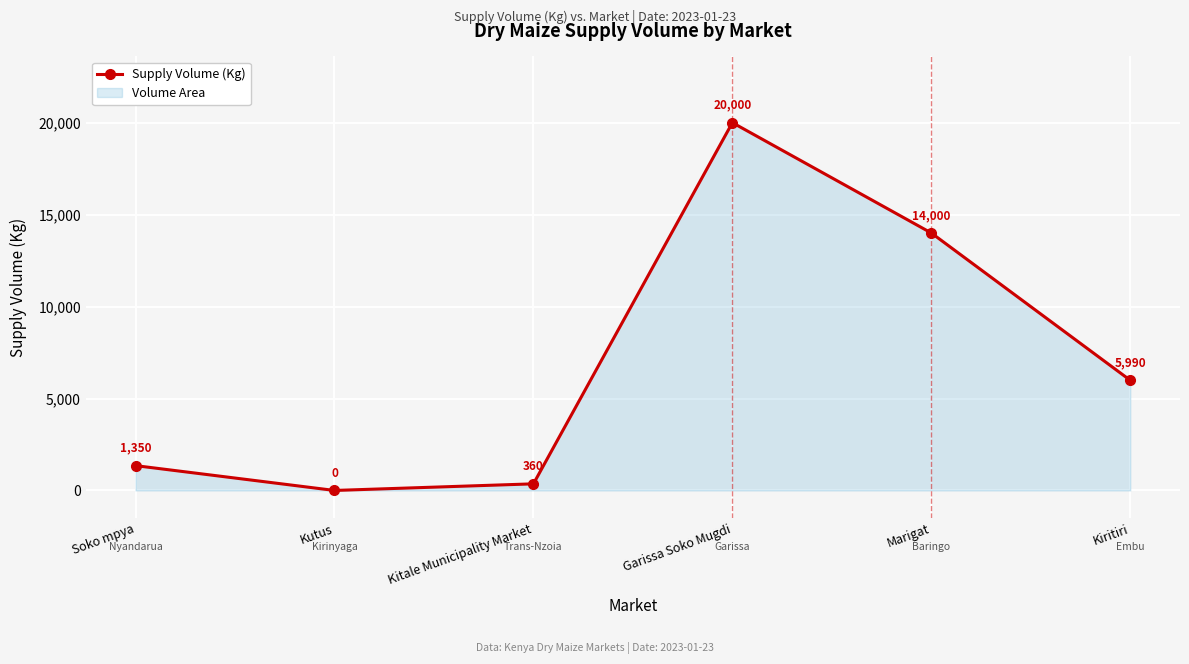

At which label does the data first exceed 5990?

Garissa Soko Mugdi